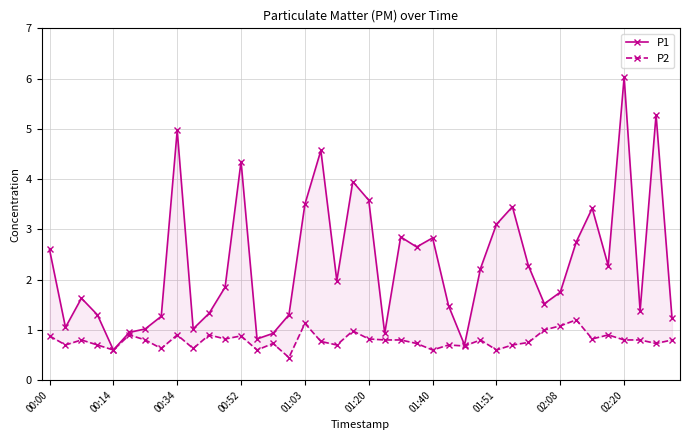

True or false: P1 has more than 2 points higher than both neighbors.

True